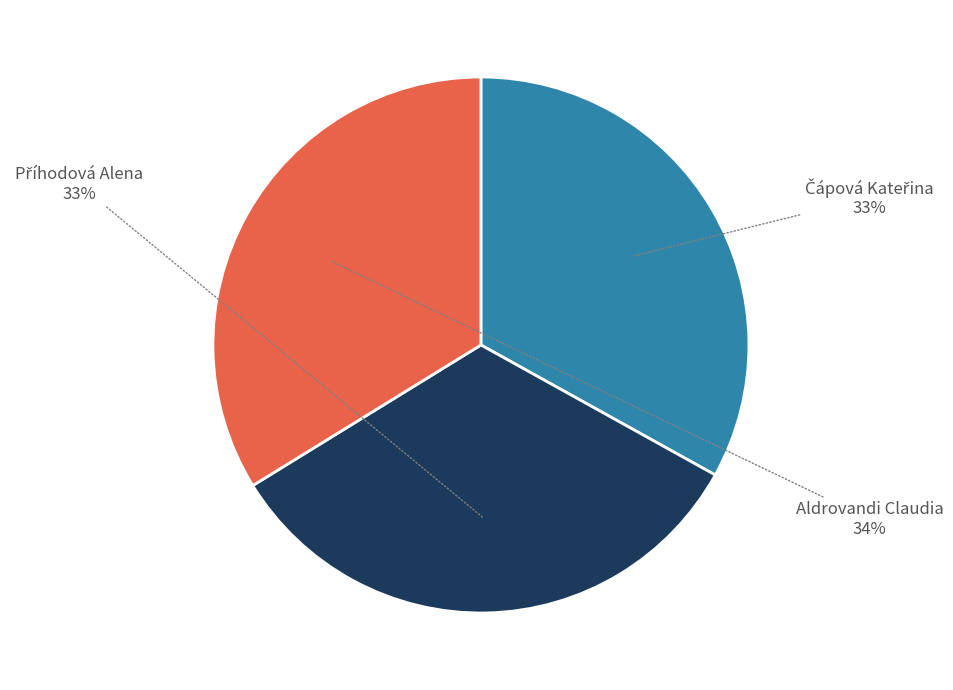

How many segments does this pie chart have?

3